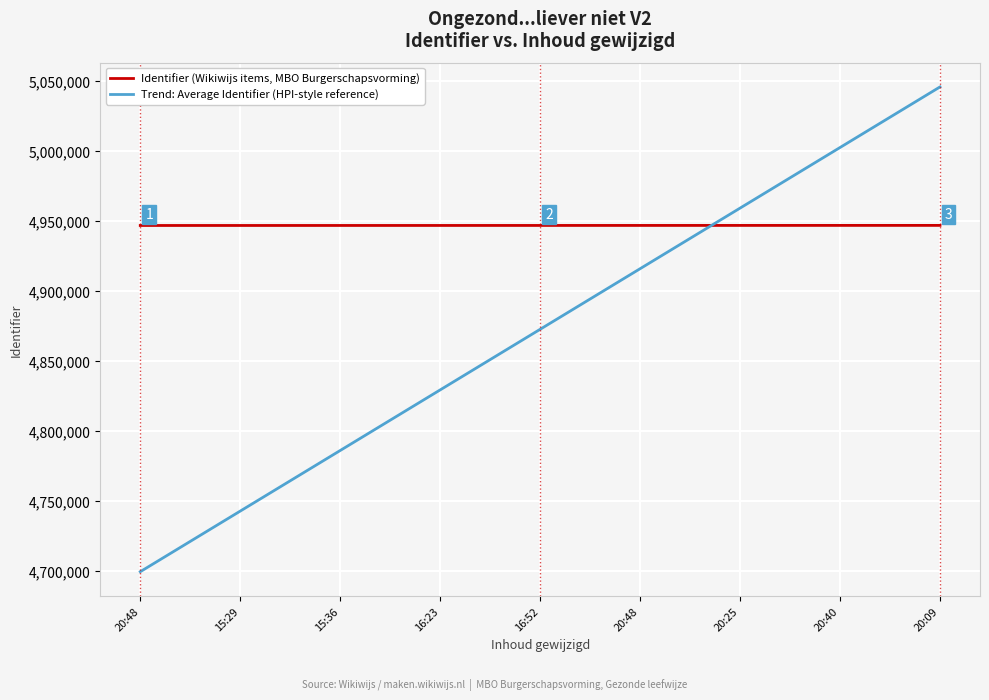

Which series ends up on top after the final intersection of Trend: Average Identifier (HPI-style reference) and Identifier (Wikiwijs items, MBO Burgerschapsvorming)?

Trend: Average Identifier (HPI-style reference)